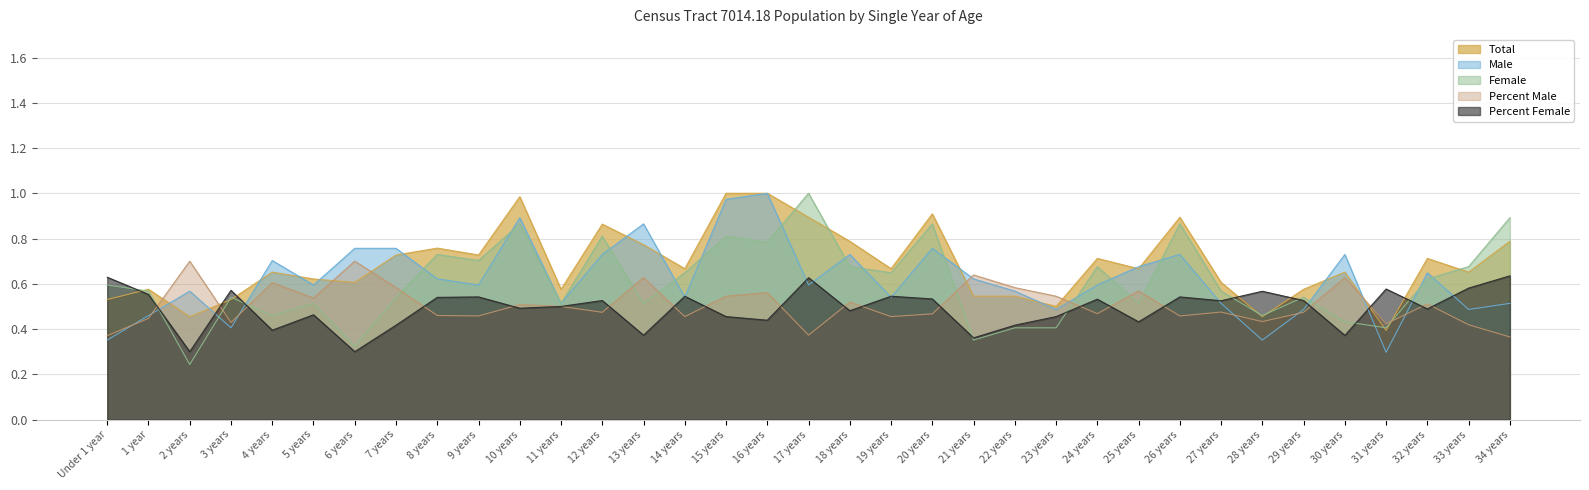

Is the value of Male at 2 years greater than the value of Total at 17 years?

No